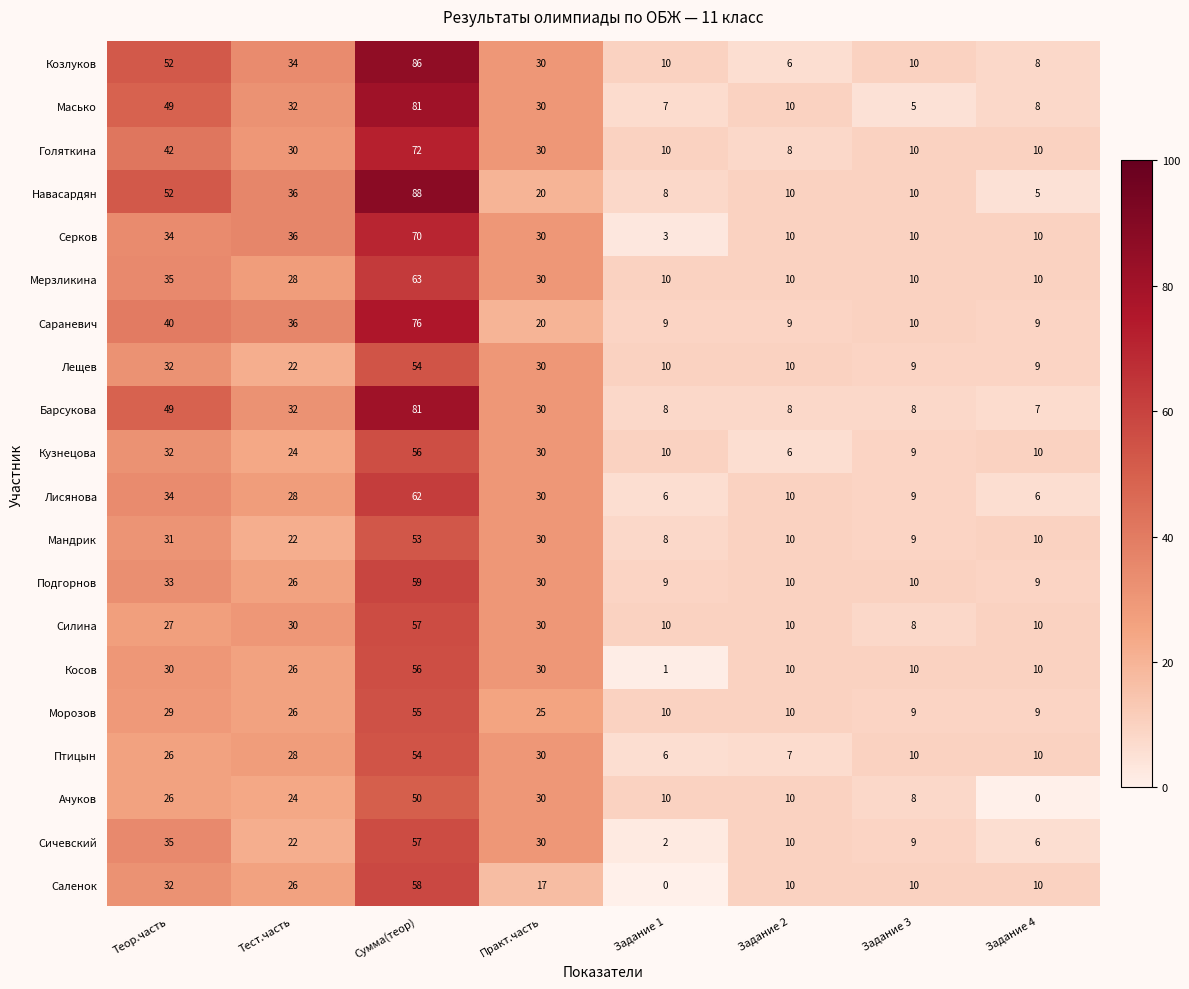

What is the difference between the highest and lowest values at Теор.часть?

26